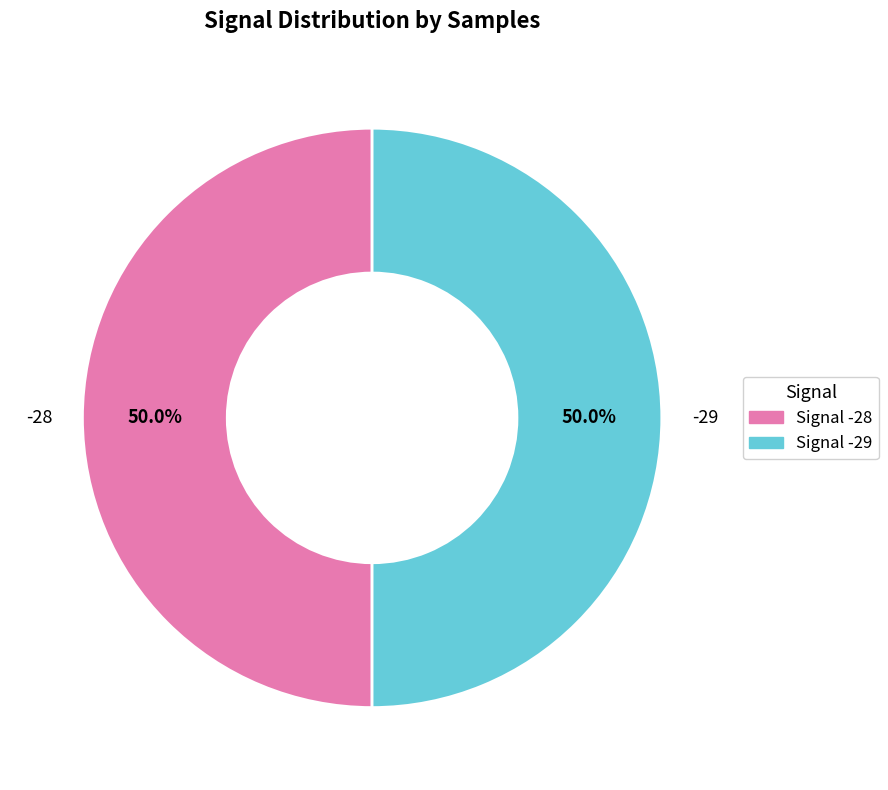

Count the number of slices in the pie.

2